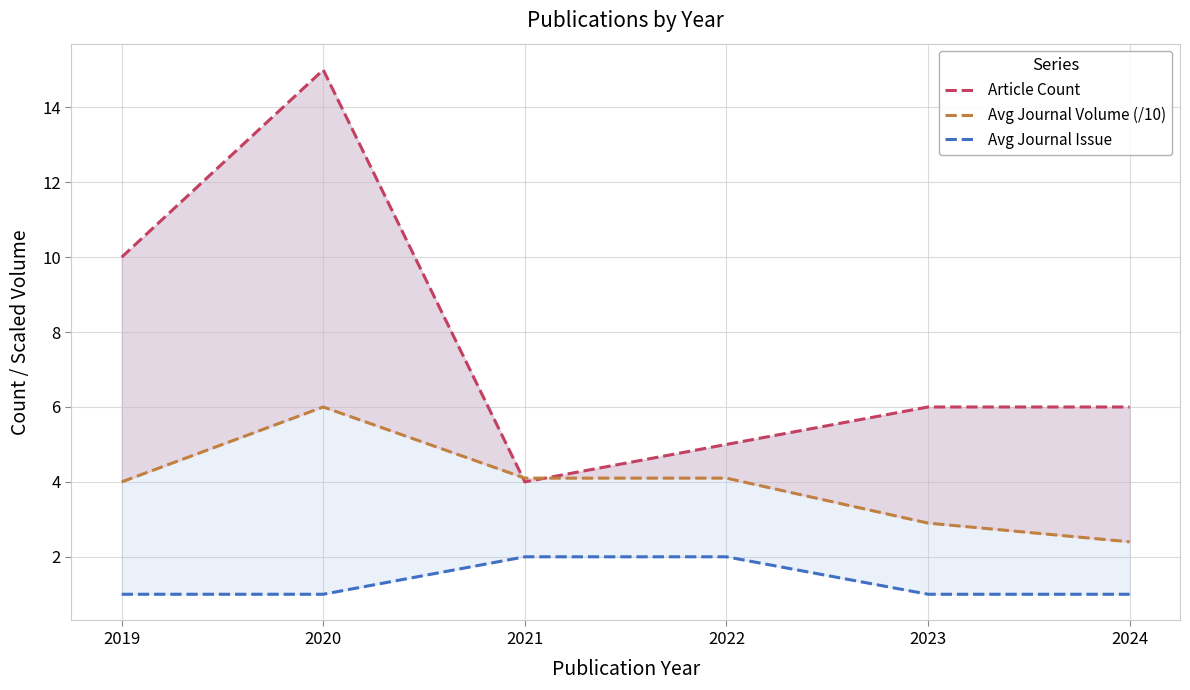

What is the approximate value of Article Count at 2021?

4.0